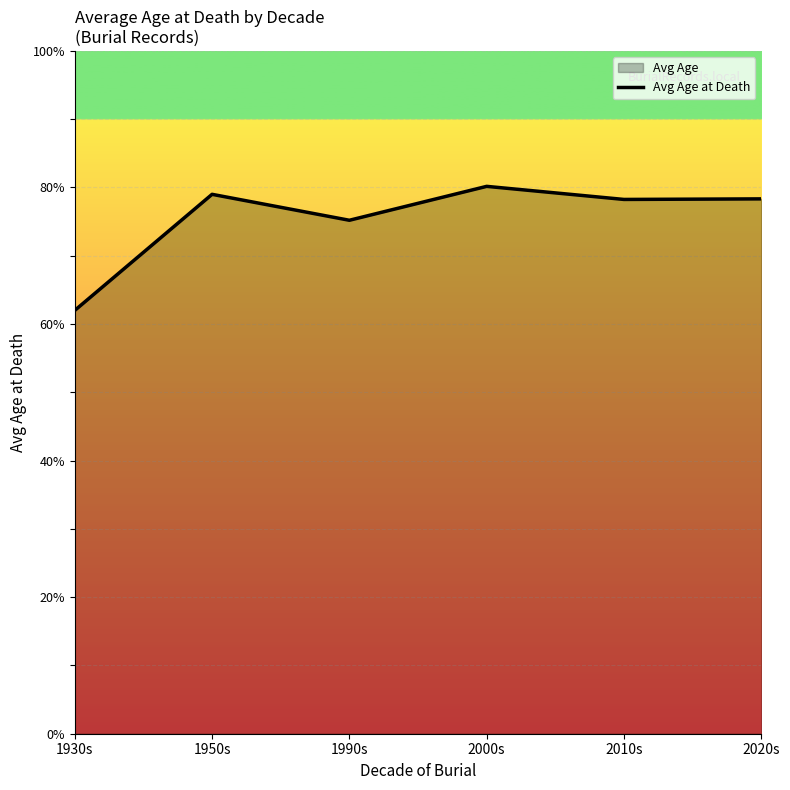

How many interior local peaks (higher than both neighbors) does the data have?

2